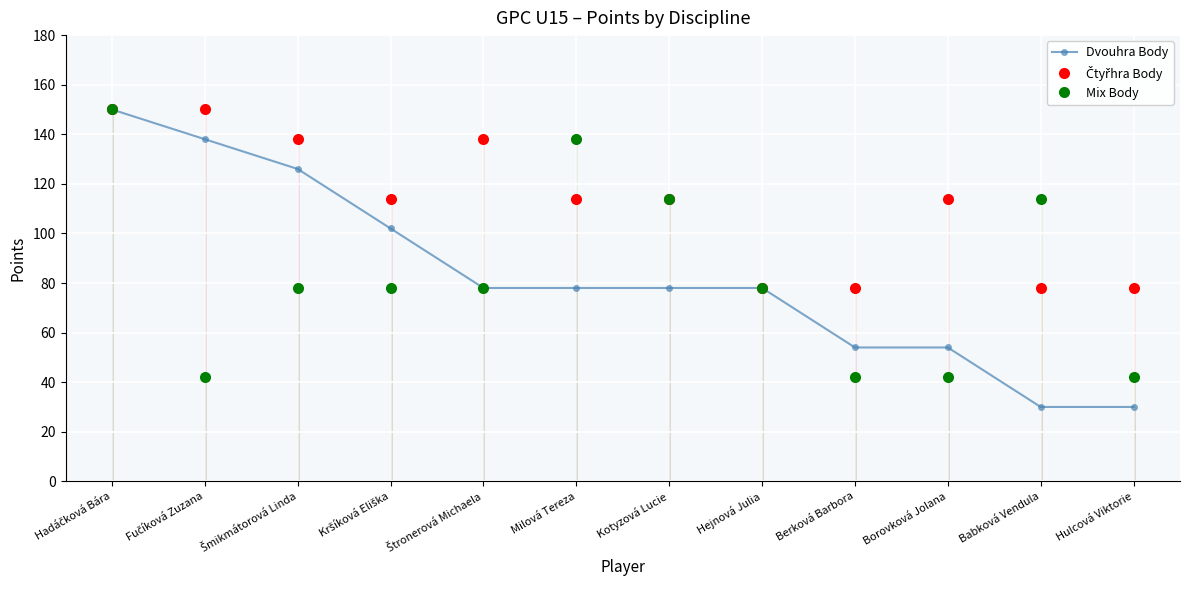

What is the label of the 10th point from the left?

Borovková Jolana